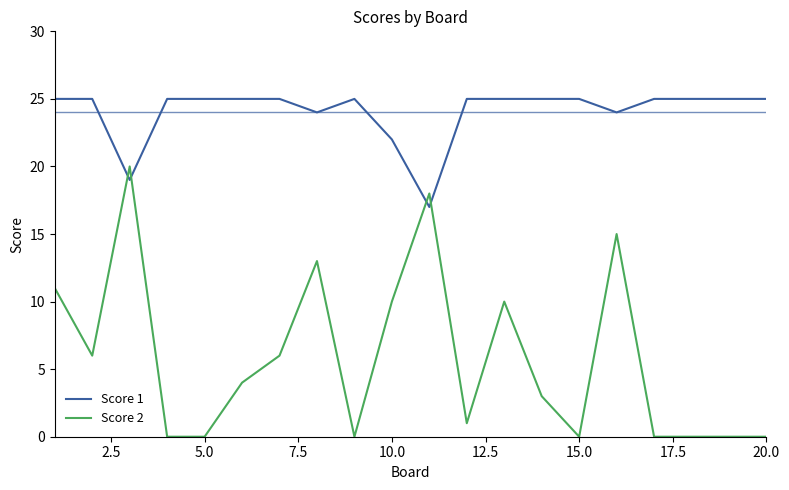

Rank the series by their maximum value, from lowest to highest.

Score 2, Score 1